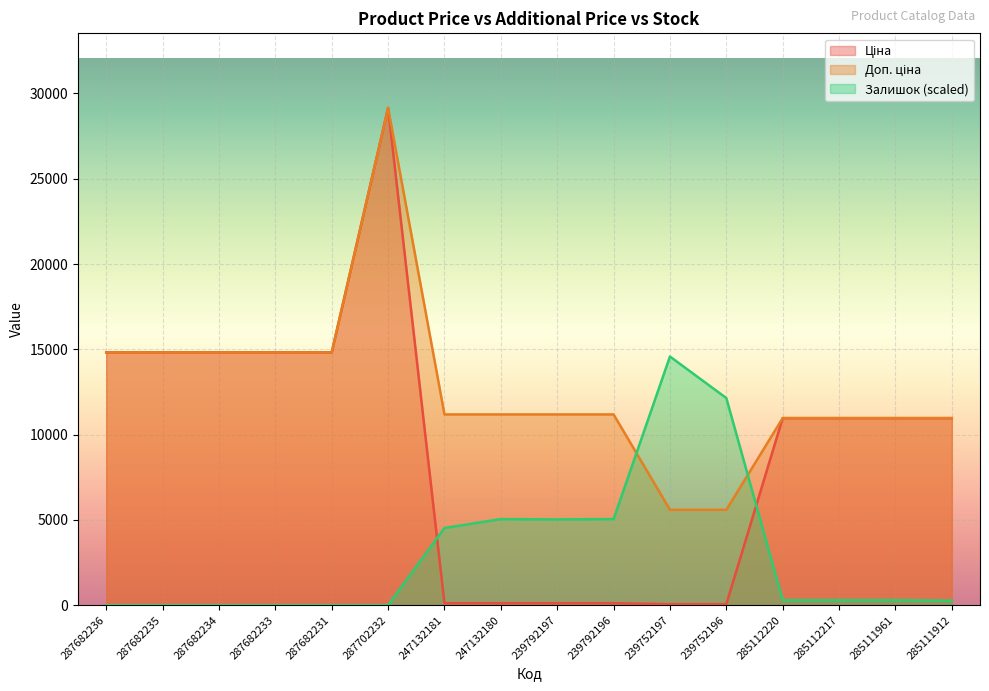

The value of Ціна at 285111961 is 10964.4. True or false?

True